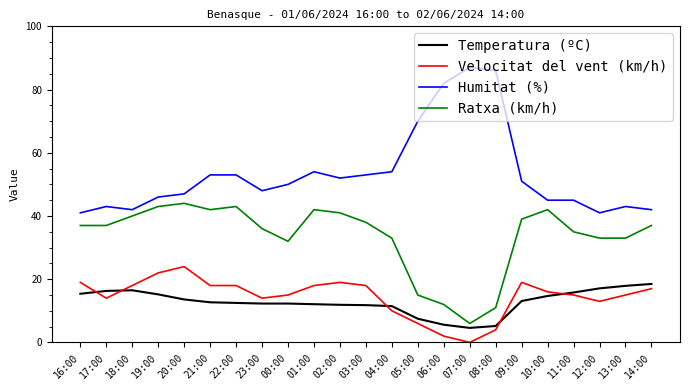

What is the spread (max minus min) of values at 23:00?

35.7